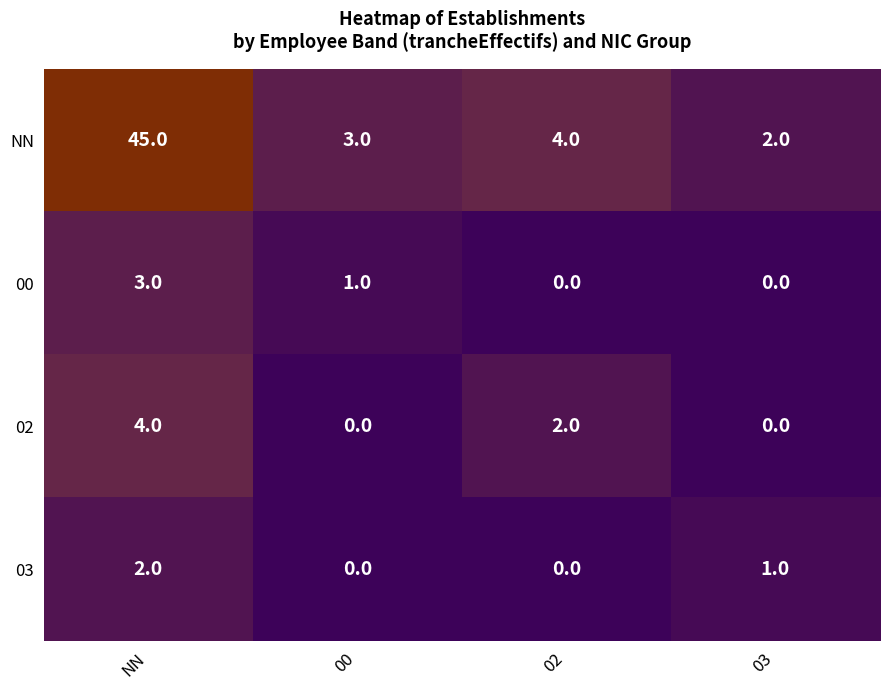

True or false: 00 has a value of 3 at NN.

True